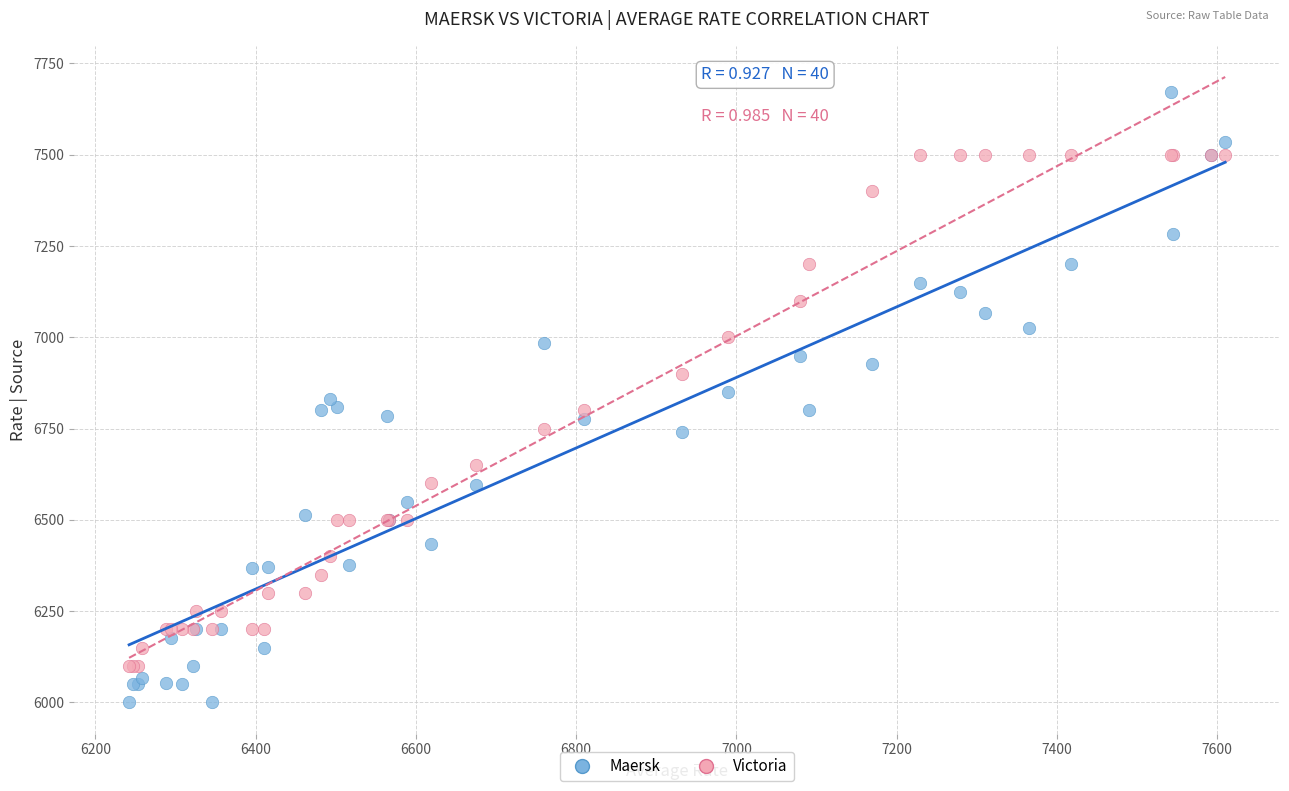

Which series contains the lowest Y value?

Maersk